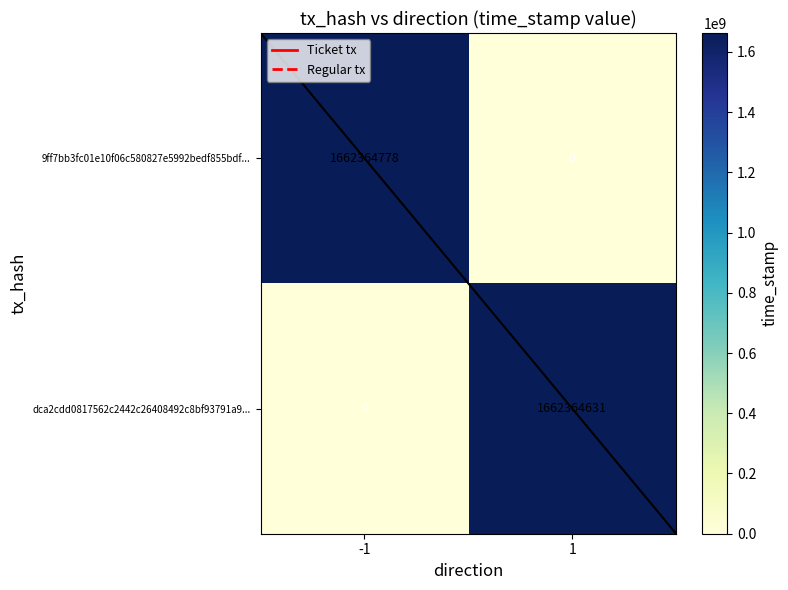

How many values in 9ff7bb3fc01e10f06c580827e5992bedf855bdf... are above zero?

1